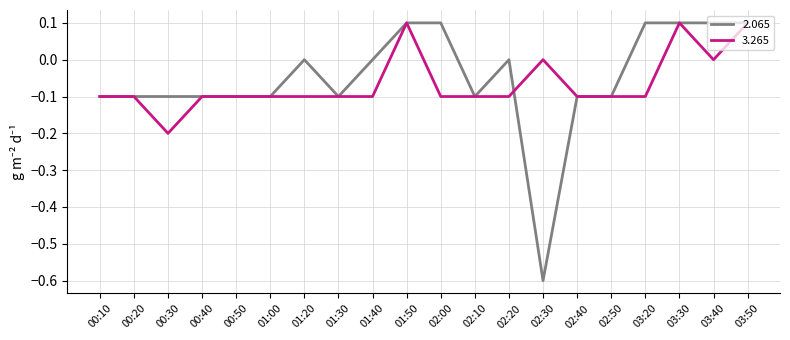

What is the minimum value shown in the chart?

-0.6